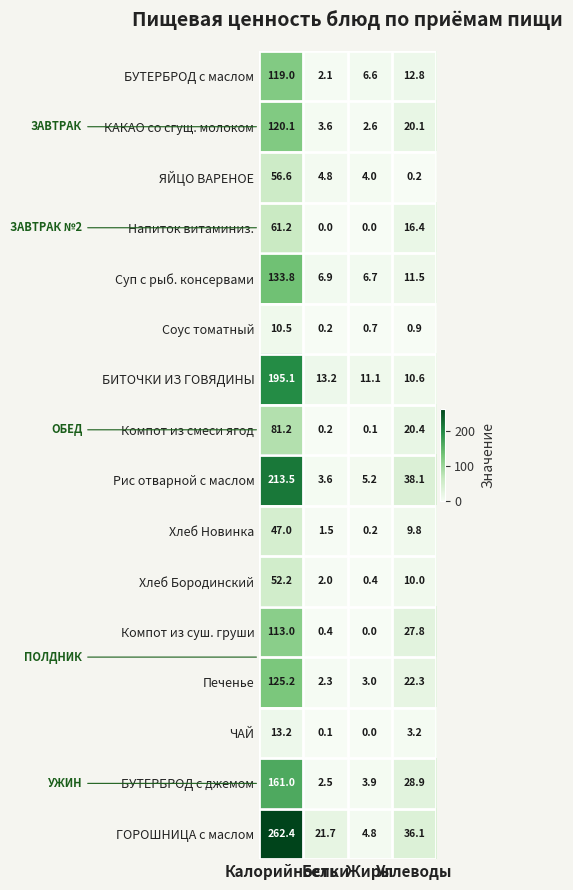

Count the number of data series in this chart.

16